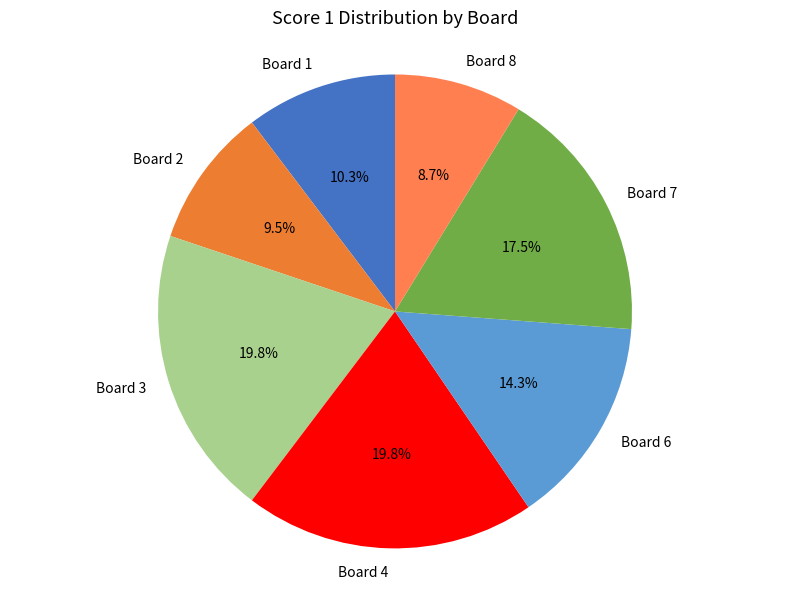

Which category has the smallest portion of the pie?

Board 8